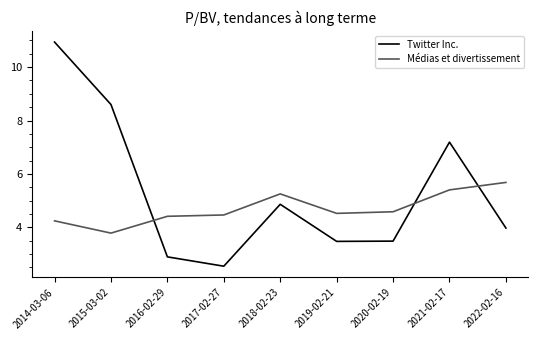

What position from the right is 2016-02-29?

7